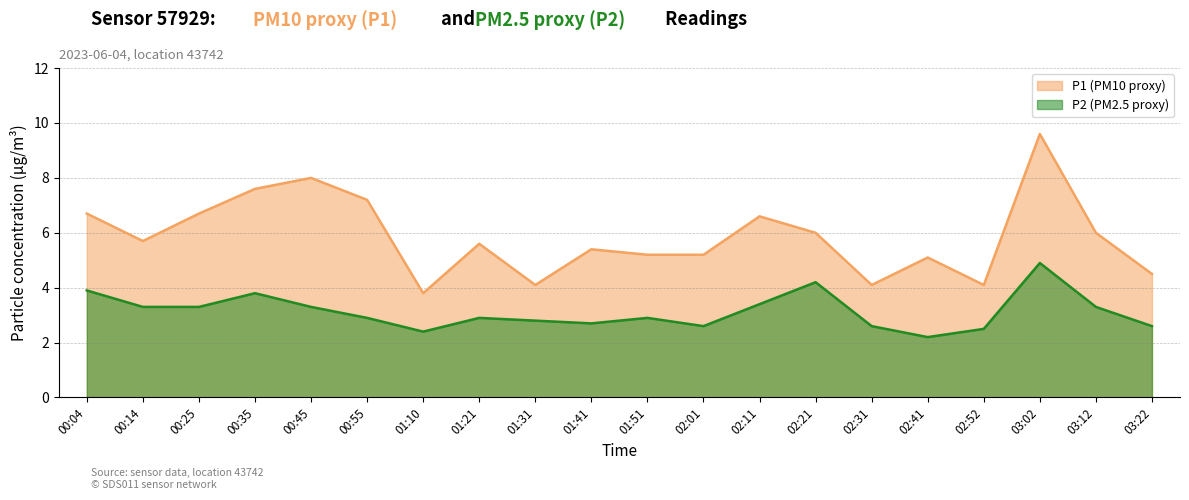

What position from the right is 01:21?

13